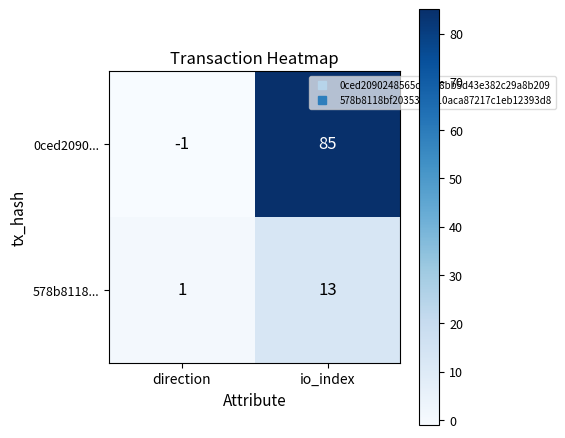

Reading left to right, extract all data points from this chart.

0ced2090...: direction=-1	io_index=85
578b8118...: direction=1	io_index=13